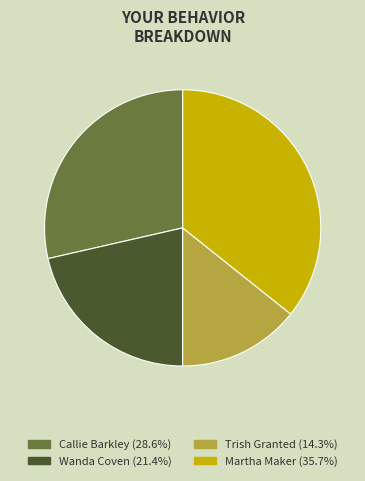

Is there any slice that represents more than half of the pie?

No